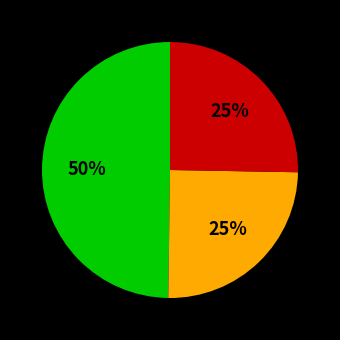

To the nearest percent, what is the difference between the largest and smallest slice percentages?

25%